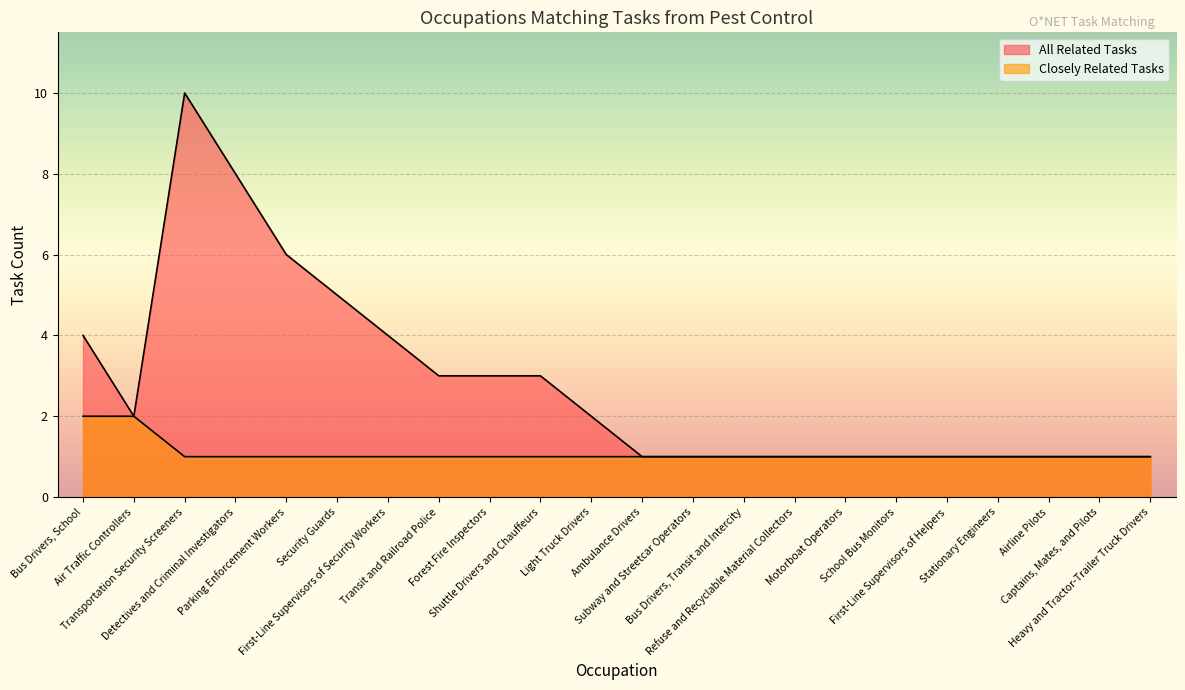

Which label corresponds to the largest value in the chart?

Transportation Security Screeners